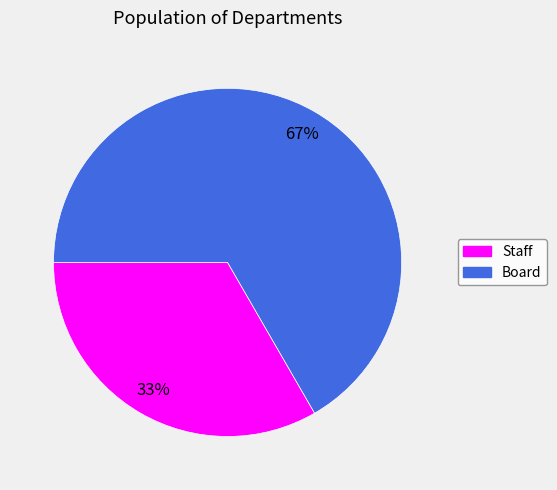

Is the sum of Board and Staff greater than half?

Yes